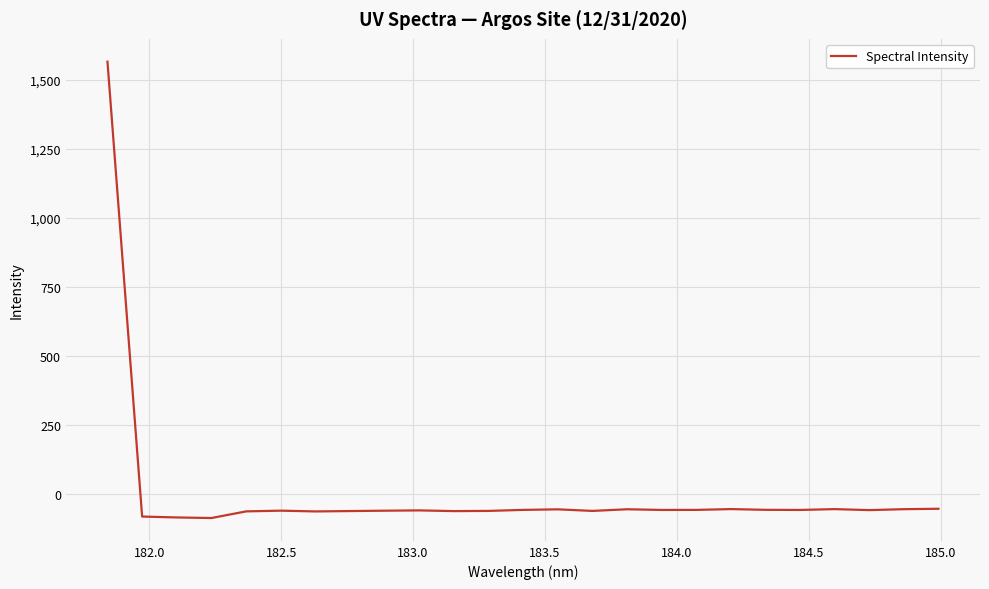

What is the minimum value shown in the chart?

-87.0